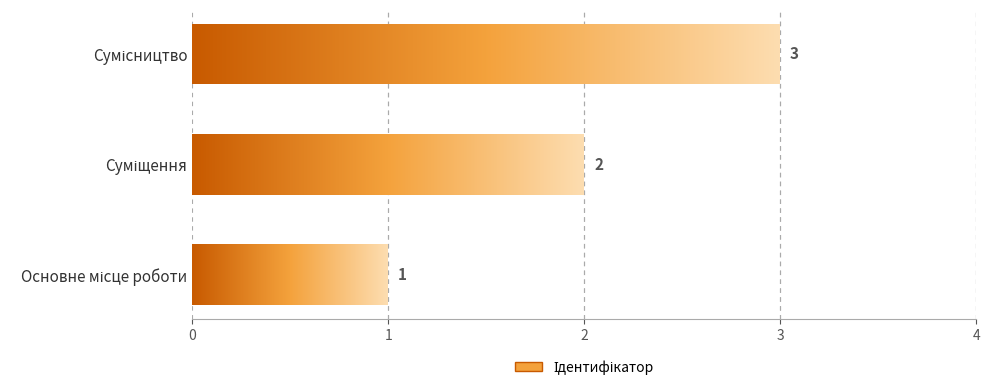

What is the label of the 3rd bar from the right?

Основне місце роботи